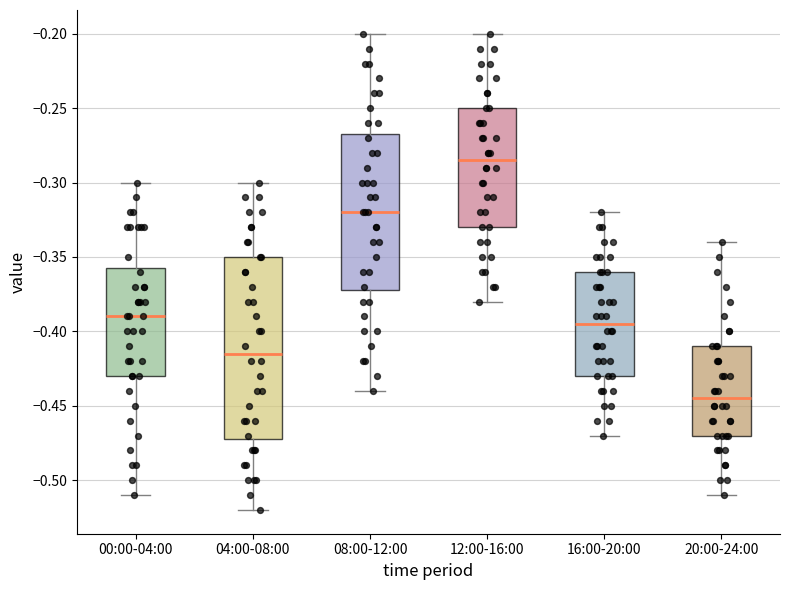

Where is the lower edge of the box for 08:00-12:00 on the y-axis? The values are not printed on the chart, so give them approximately, as read against the axis.

-0.370